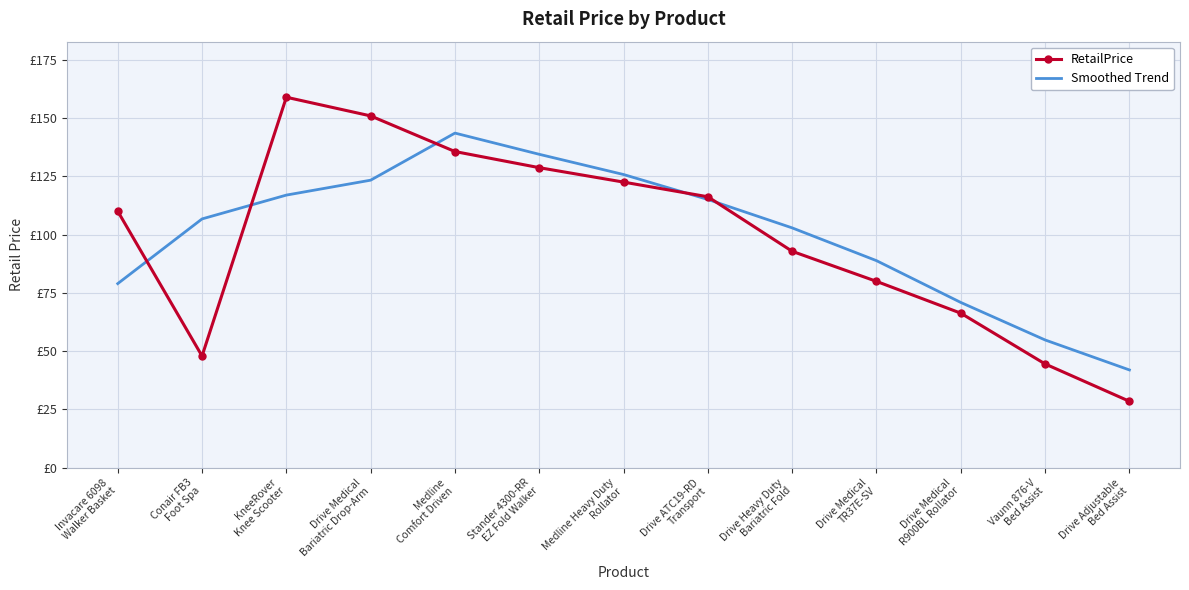

What are all the series names shown in the legend?

RetailPrice, Smoothed Trend